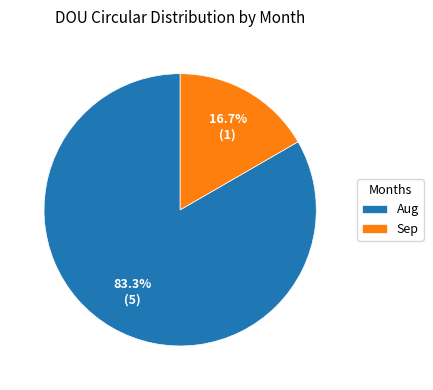

Which slice is the largest?

Aug